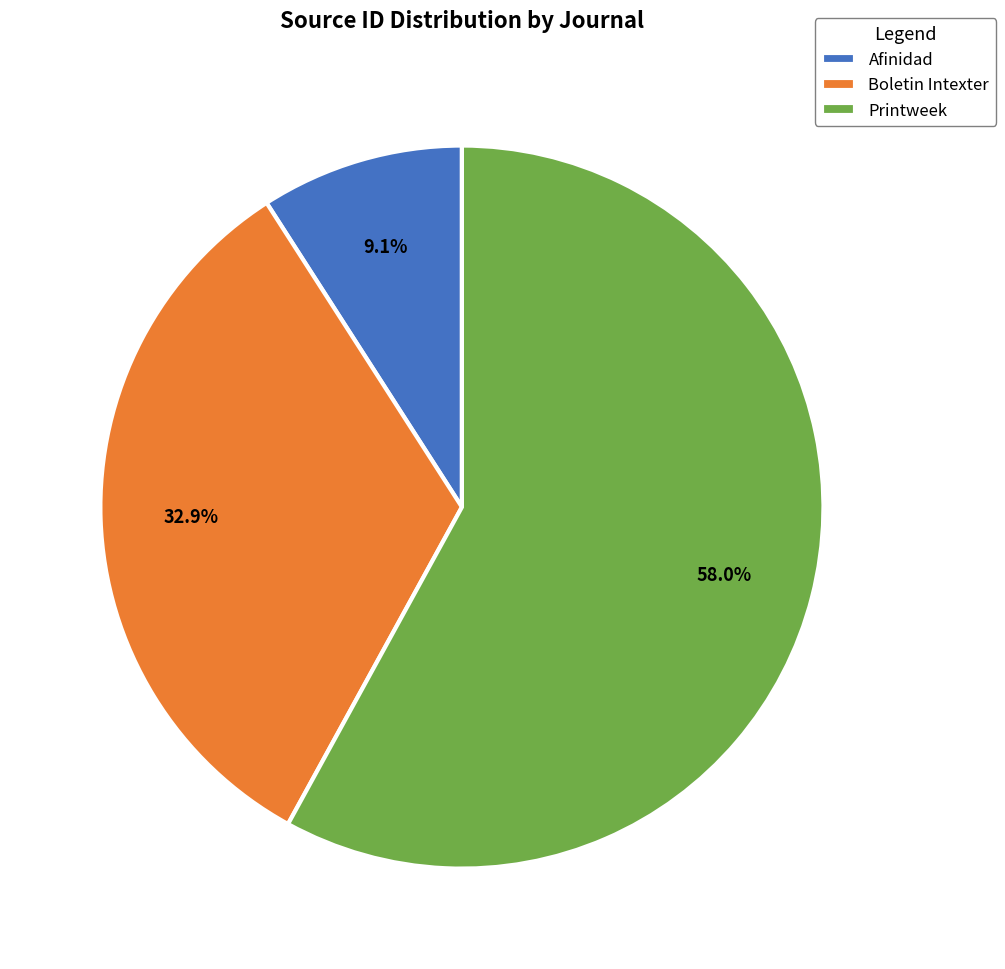

To the nearest percent, what is the difference between the Boletin Intexter and Afinidad slice percentages?

24%